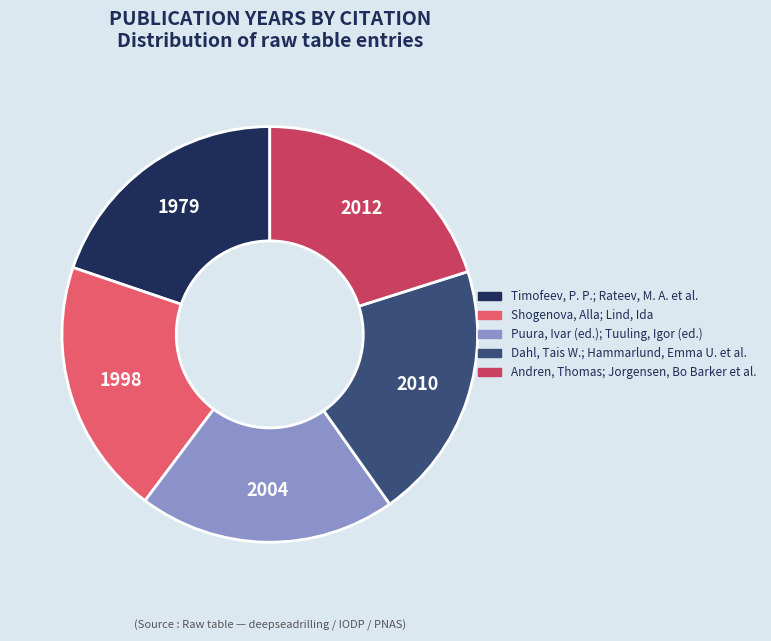

What is the ratio of the value at Shogenova, Alla; Lind, Ida to the value at Dahl, Tais W.; Hammarlund, Emma U. et al.?

1.0